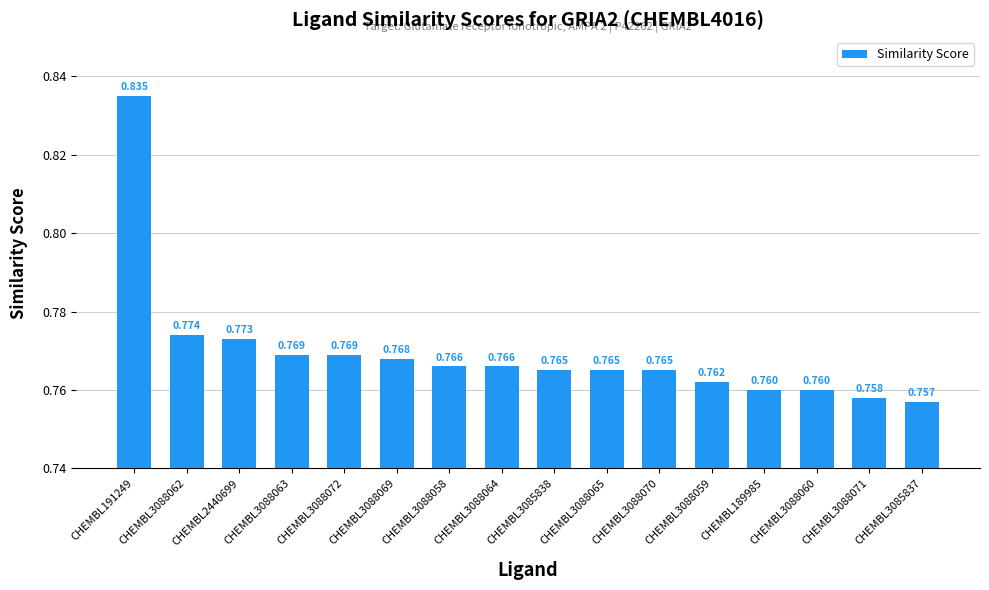

Which has a higher value, CHEMBL3088059 or CHEMBL189985?

CHEMBL3088059